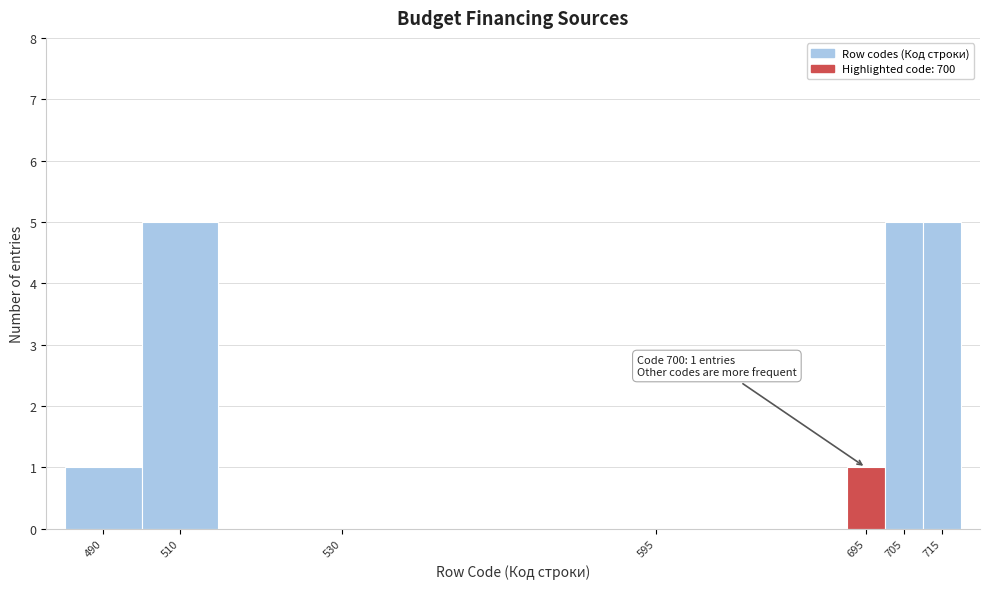

Reading left to right, transcribe all the data shown in this chart.

490=1	510=5	530=0	595=0	695=1	705=5	715=5